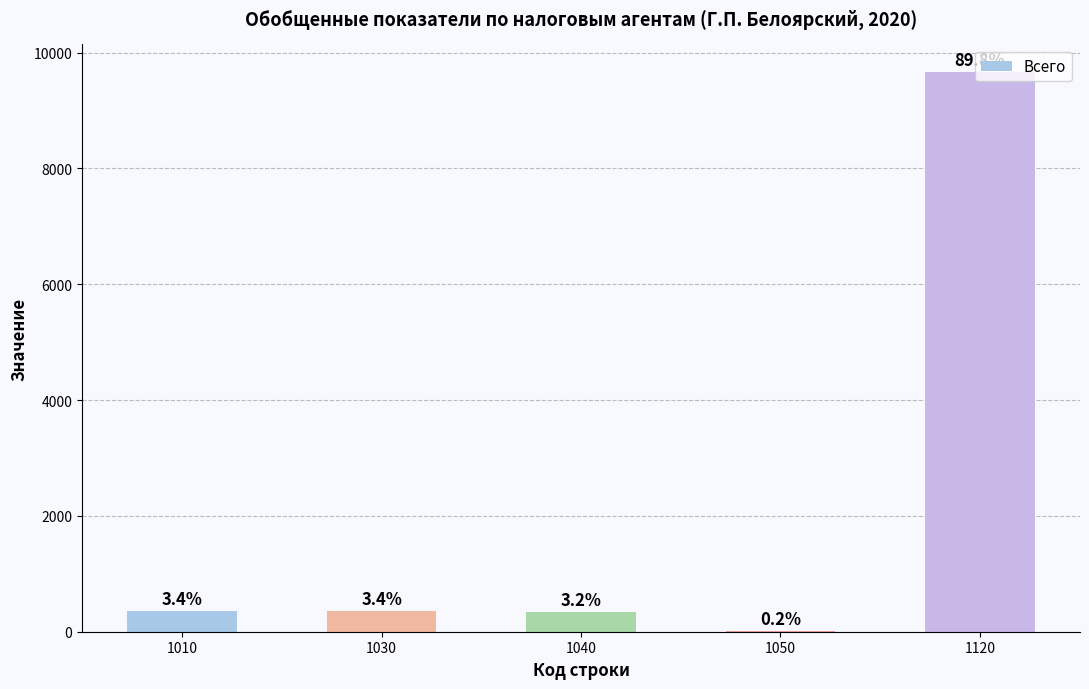

Are the bars horizontal?

No